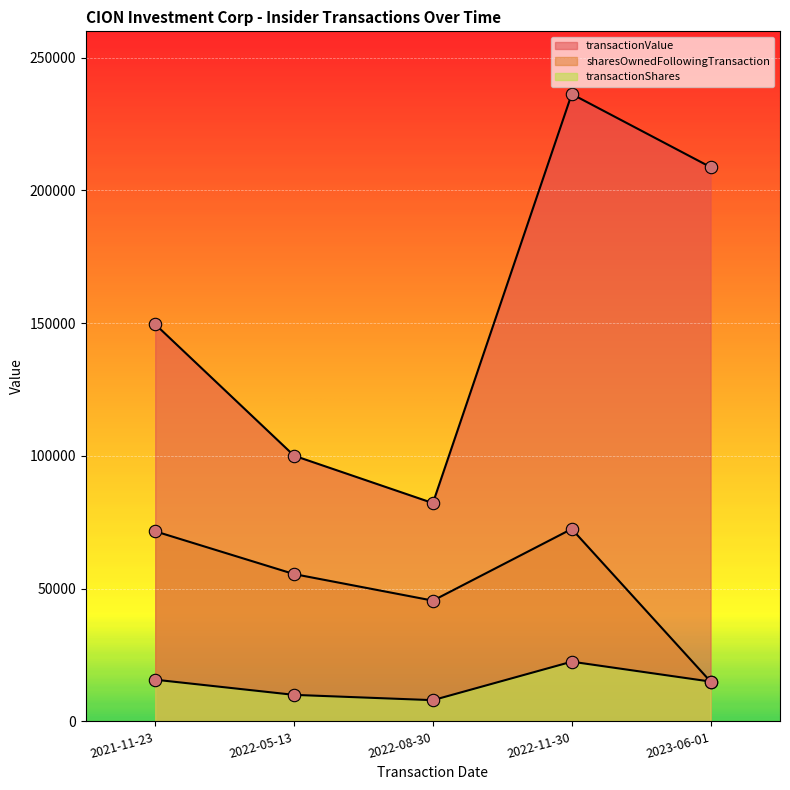

At how many categories does at least one series exceed 115639?

3